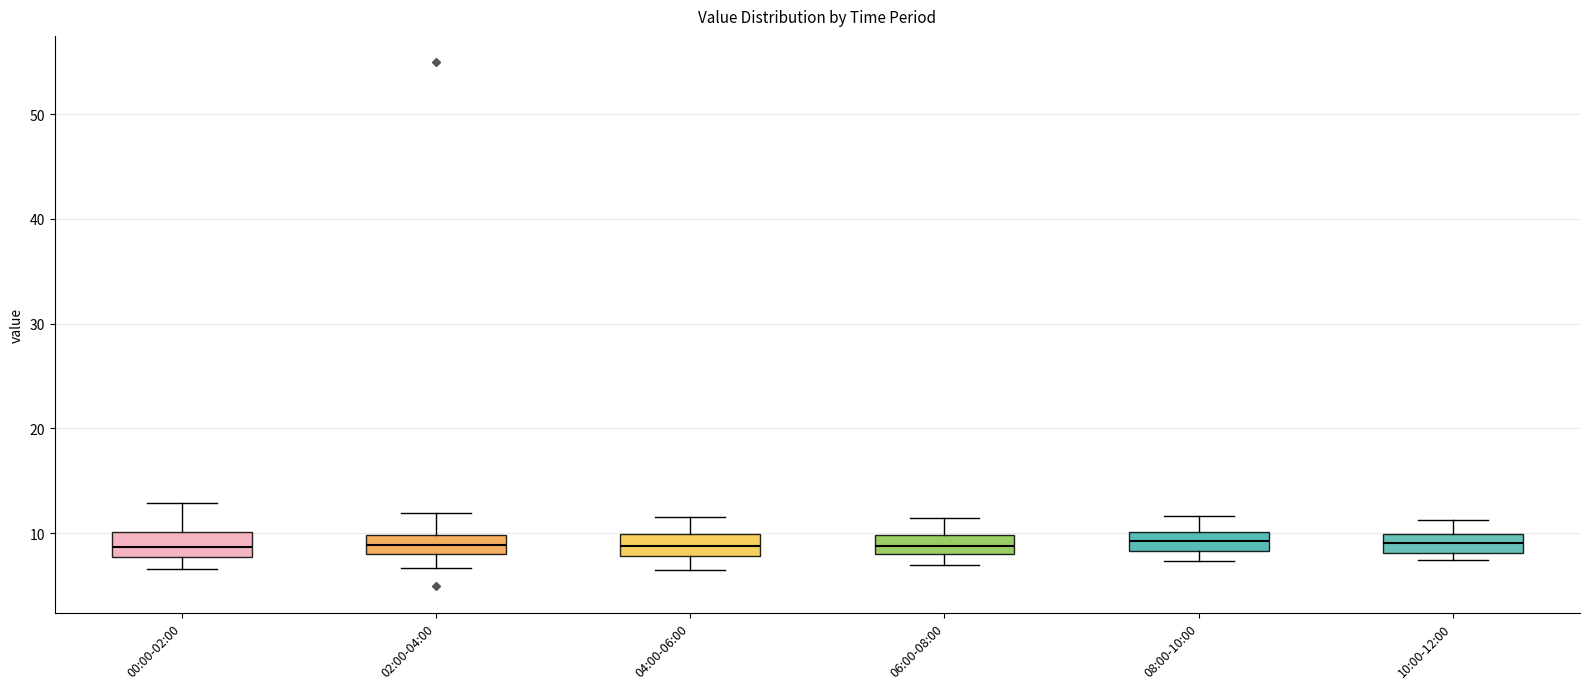

Where does the median line of the box for 00:00-02:00 sit on the y-axis? The values are not printed on the chart, so give them approximately, as read against the axis.

9